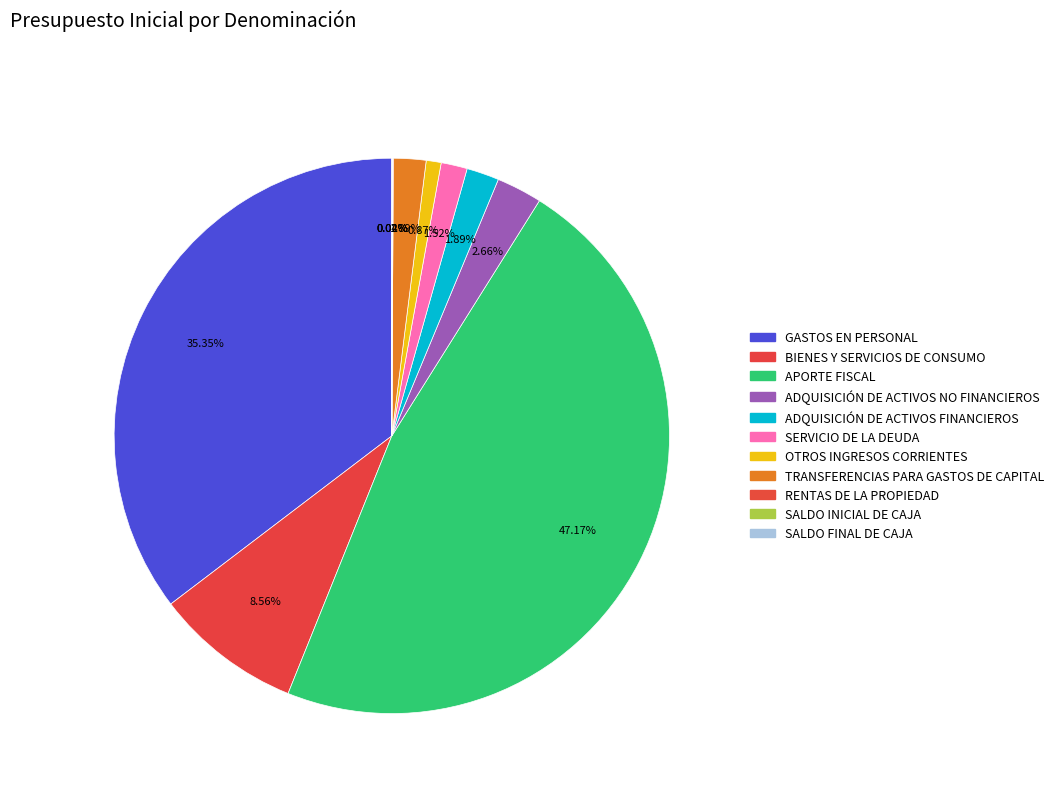

Approximately how many times larger is the value at GASTOS EN PERSONAL compared to TRANSFERENCIAS PARA GASTOS DE CAPITAL?

18.7